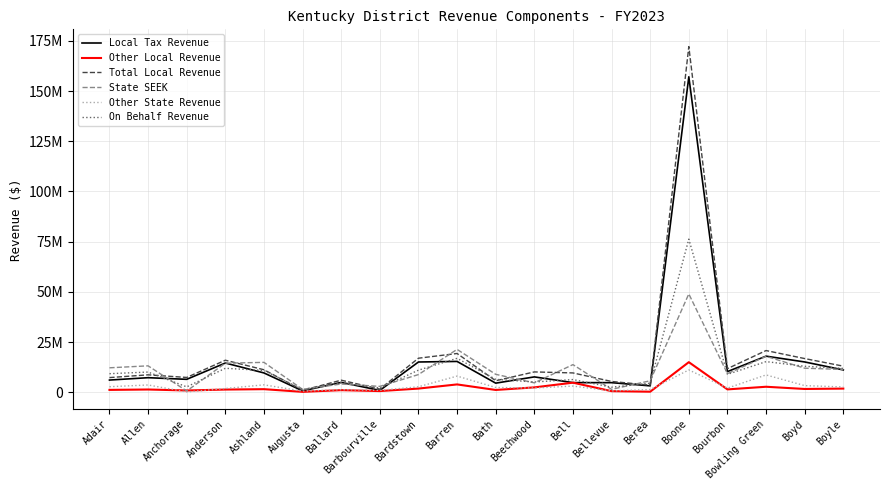

What are all the series names shown in the legend?

Local Tax Revenue, Other Local Revenue, Total Local Revenue, State SEEK, Other State Revenue, On Behalf Revenue